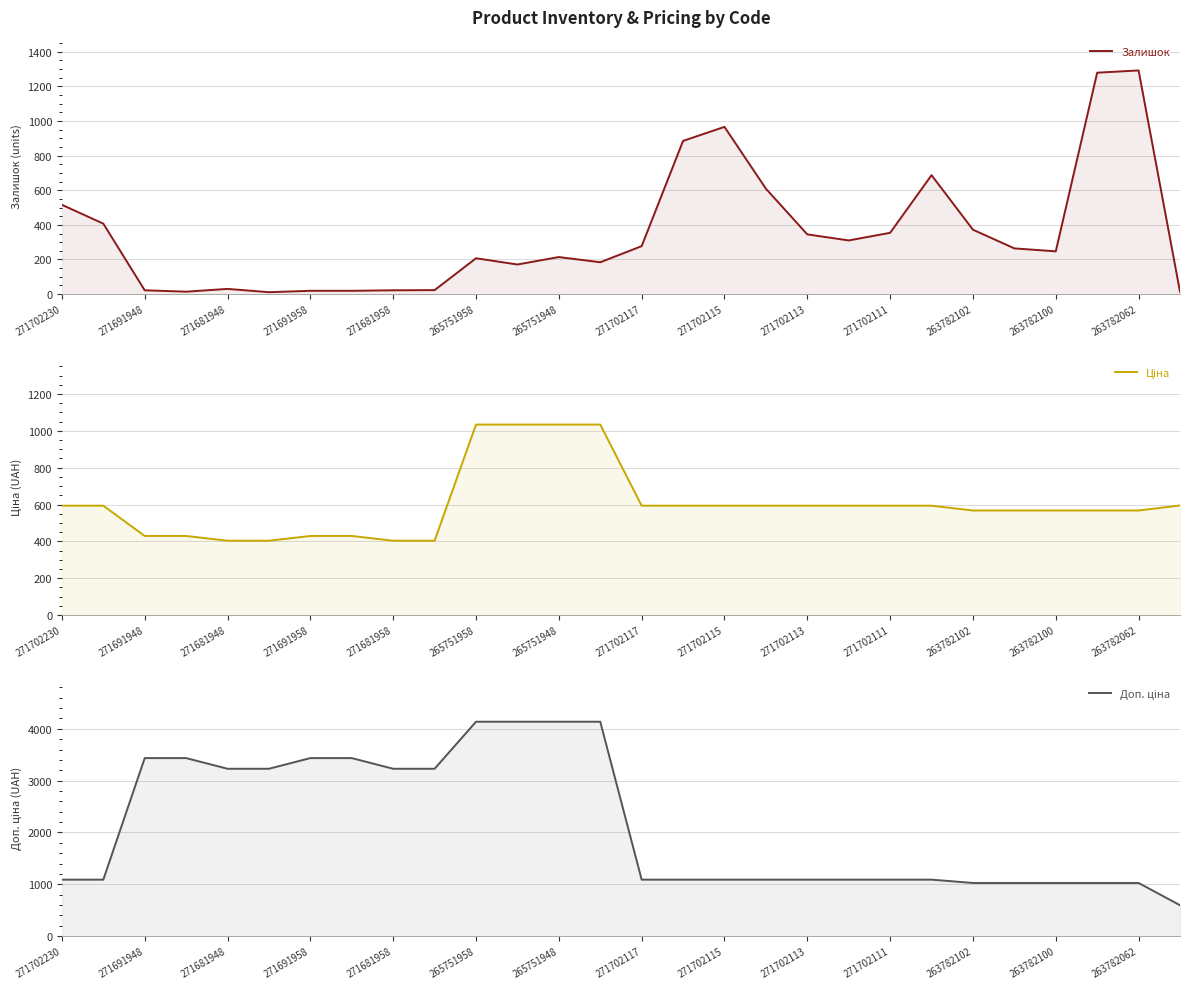

Rank the series by their maximum value, from highest to lowest.

Доп. ціна, Залишок, Ціна